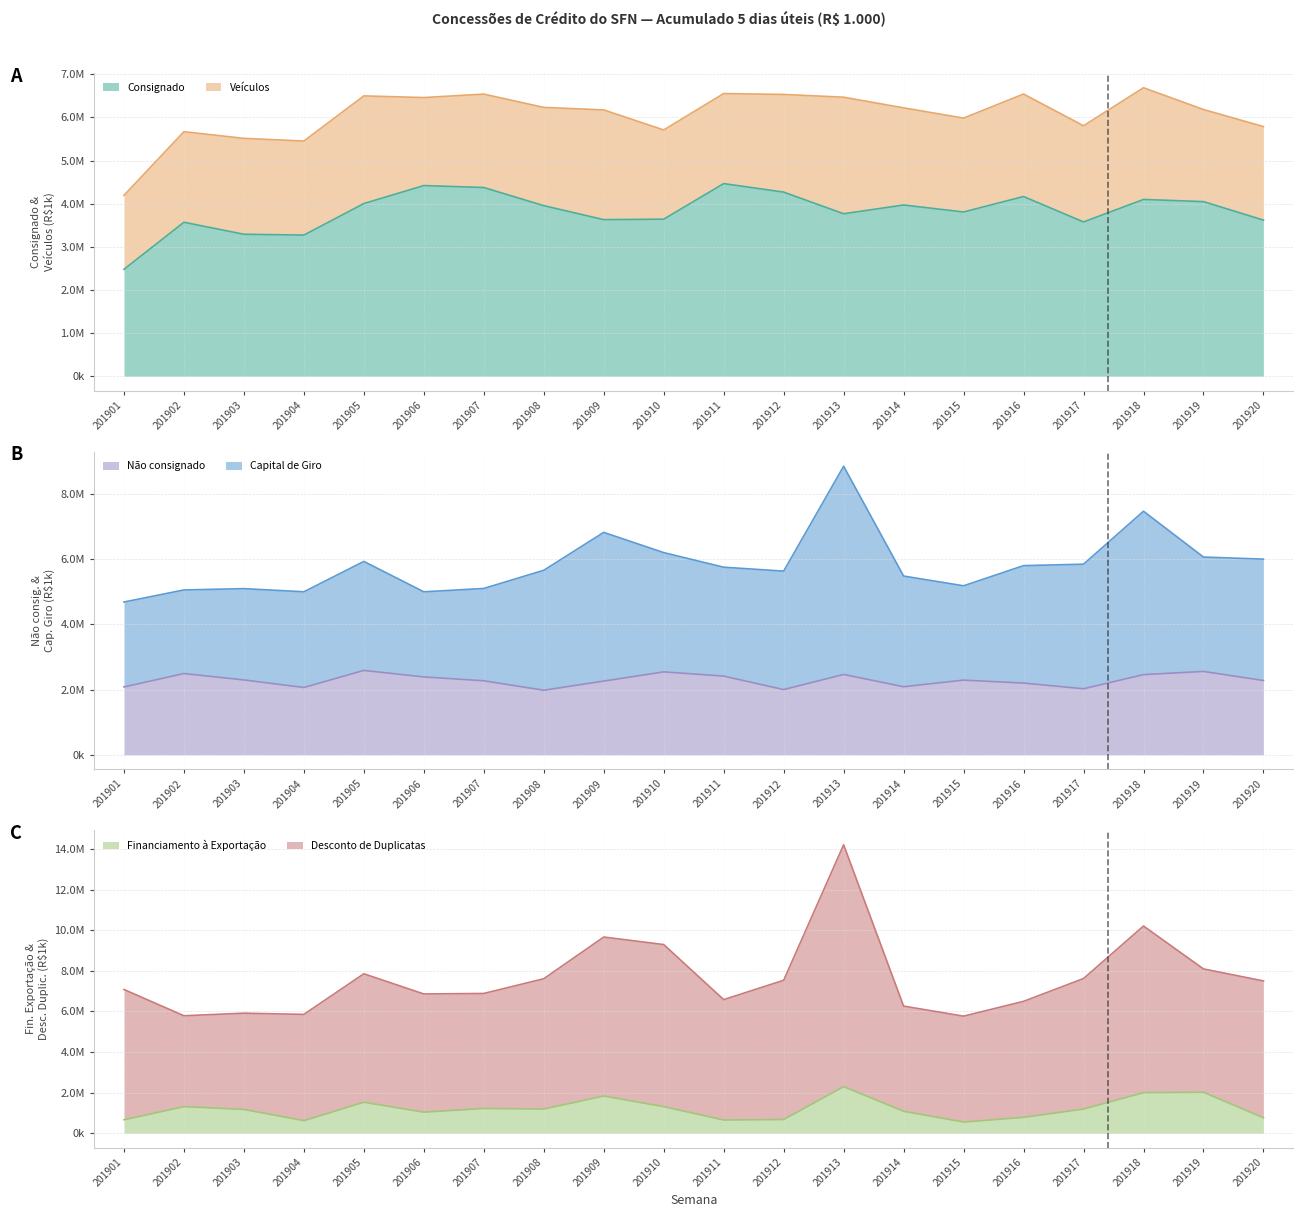

Which series has the largest total across all categories?

Consignado